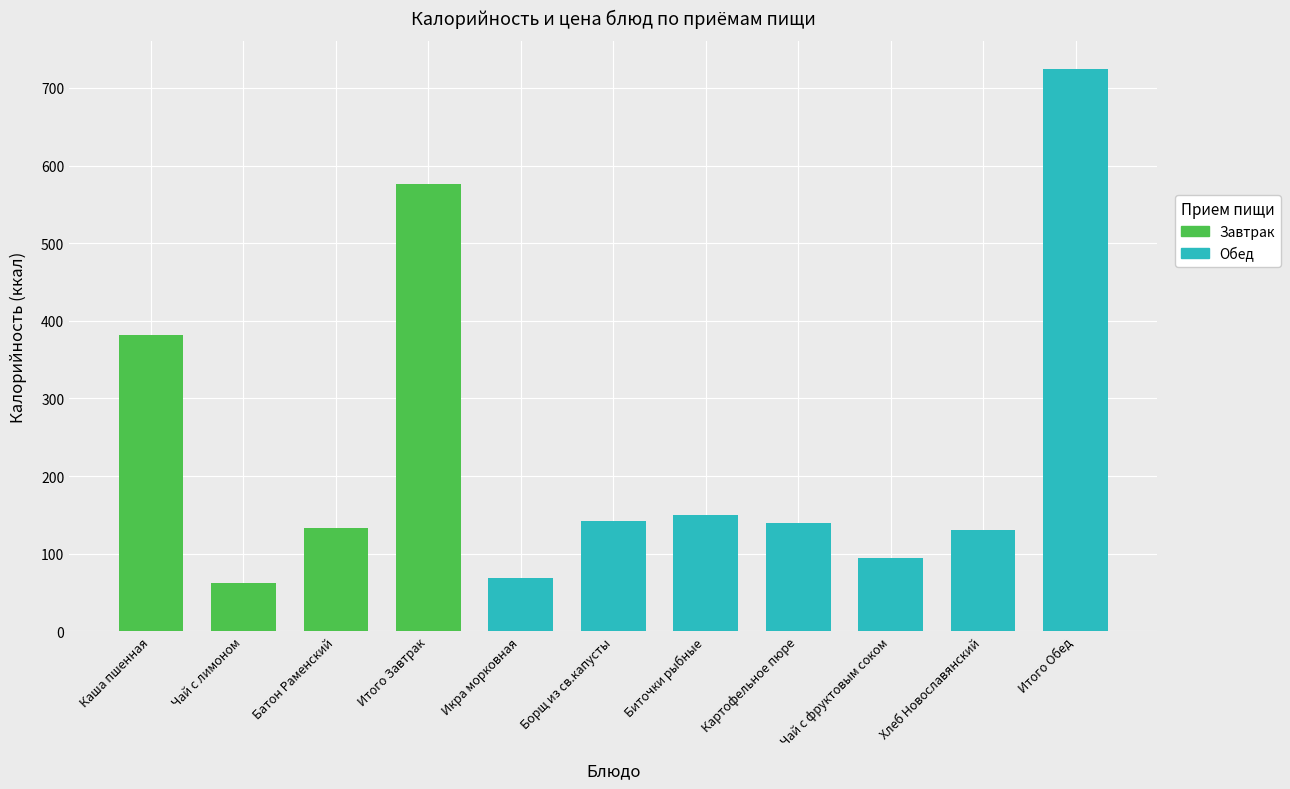

What is the label of the 3rd bar from the right?

Чай с фруктовым соком